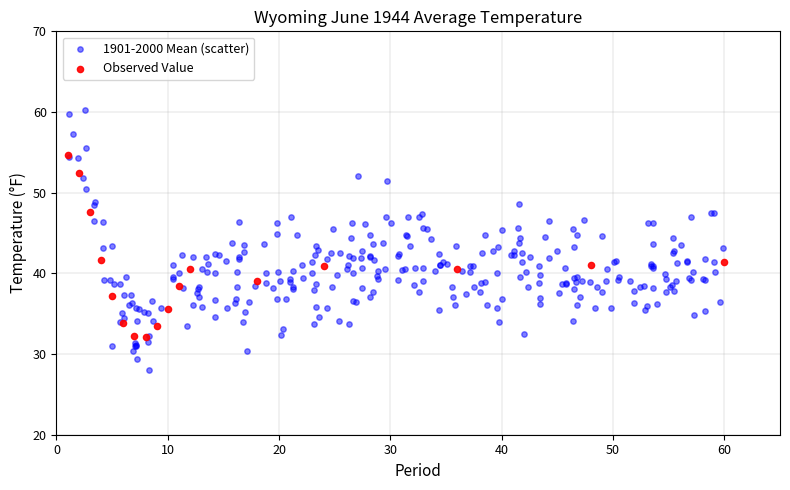

Which series contains the highest Y value?

1901-2000 Mean (scatter)